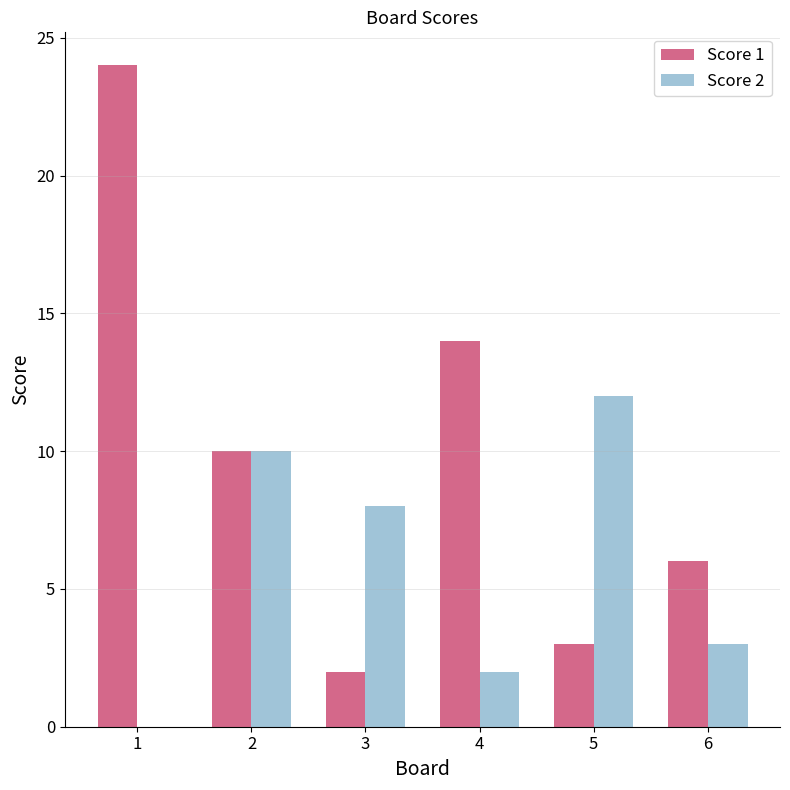

What value does the Score 2 series have at 5, to the nearest 10?

10